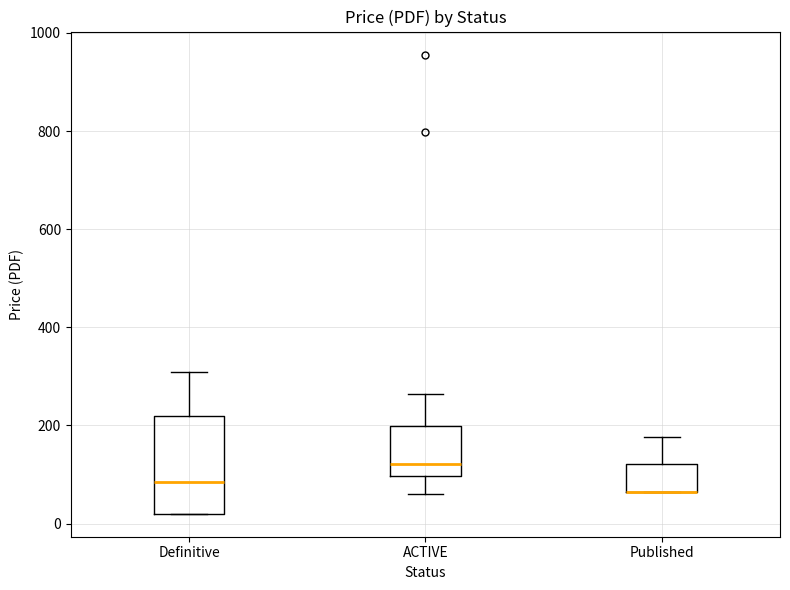

Reading left to right, read every box against the y-axis: the position of its median line, the range the box covers, and the ends of its whiskers. The values are not printed on the chart, so give them approximately, as read against the axis.

Definitive: median 80, box 20 to 220, whiskers 20 to 300
ACTIVE: median 120, box 100 to 200, whiskers 60 to 260
Published: median 60 (drawn on the box's lower edge), box 60 to 120, whiskers 60 to 180